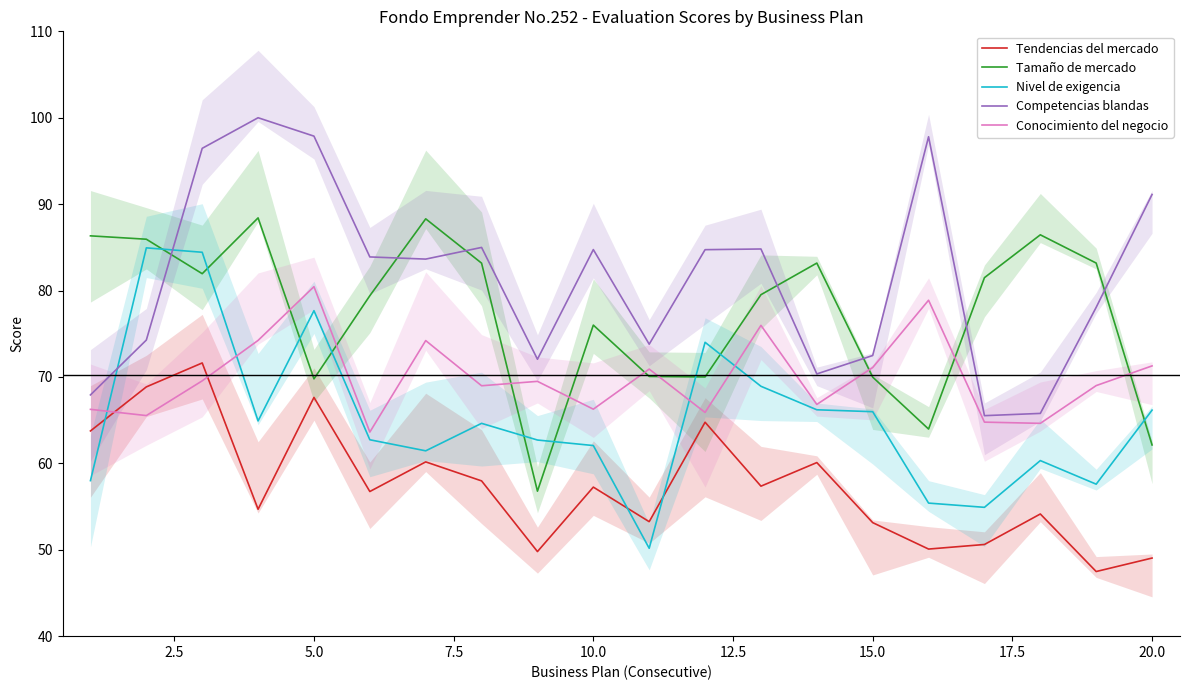

Which category has the highest value in the Conocimiento del negocio series?

5.0